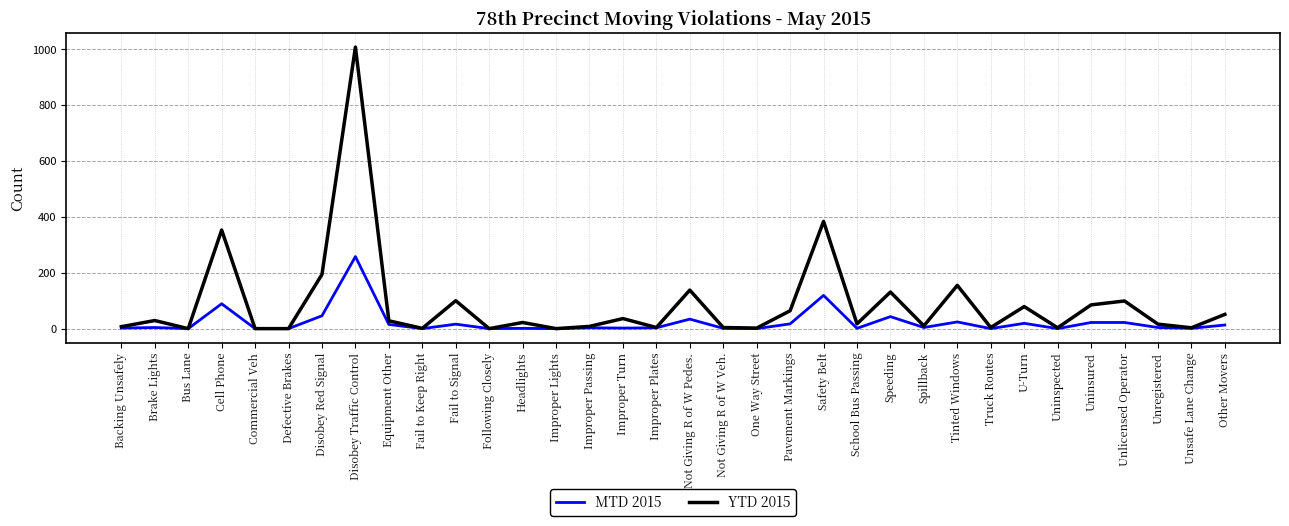

What are all the series names shown in the legend?

MTD 2015, YTD 2015